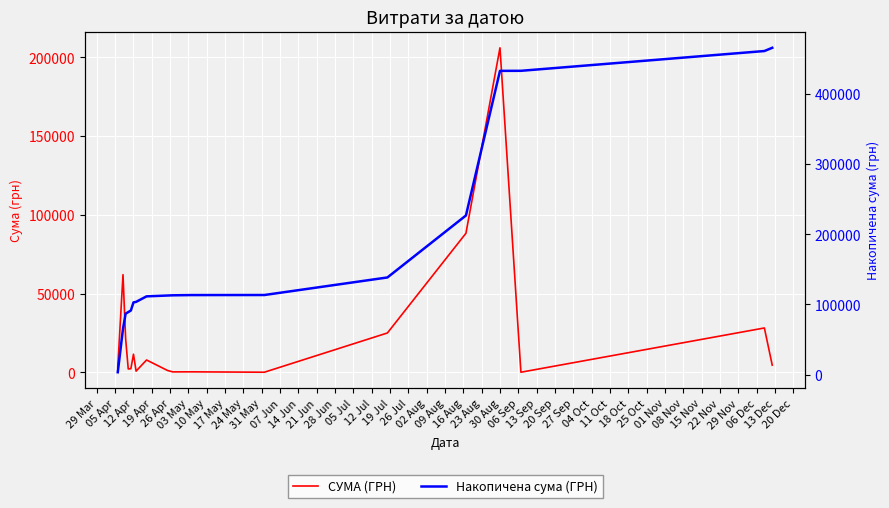

True or false: Накопичена сума (ГРН) has more than 0 points higher than both neighbors.

False